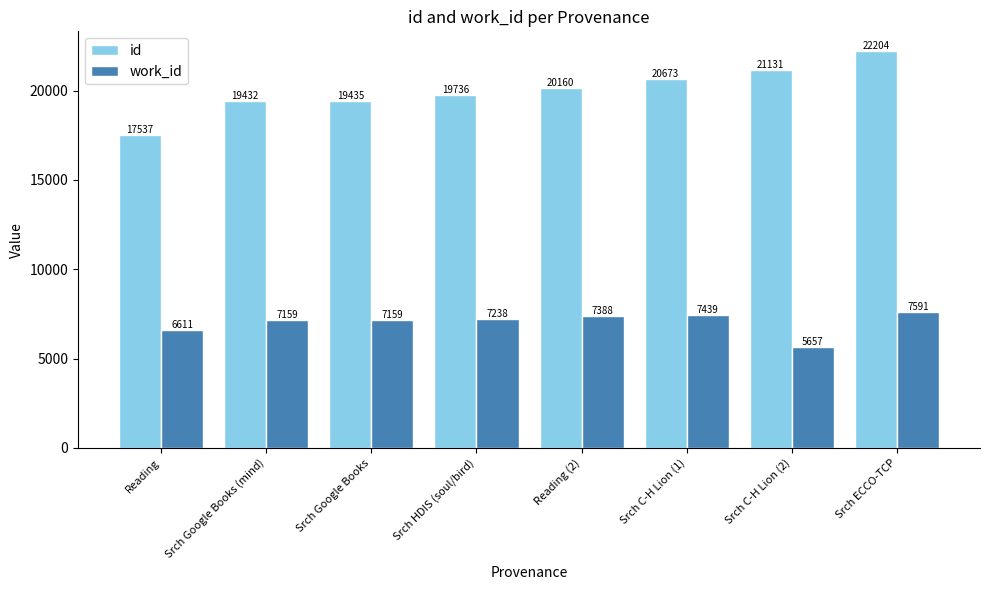

What is the spread (max minus min) of values at Srch ECCO-TCP?

14613